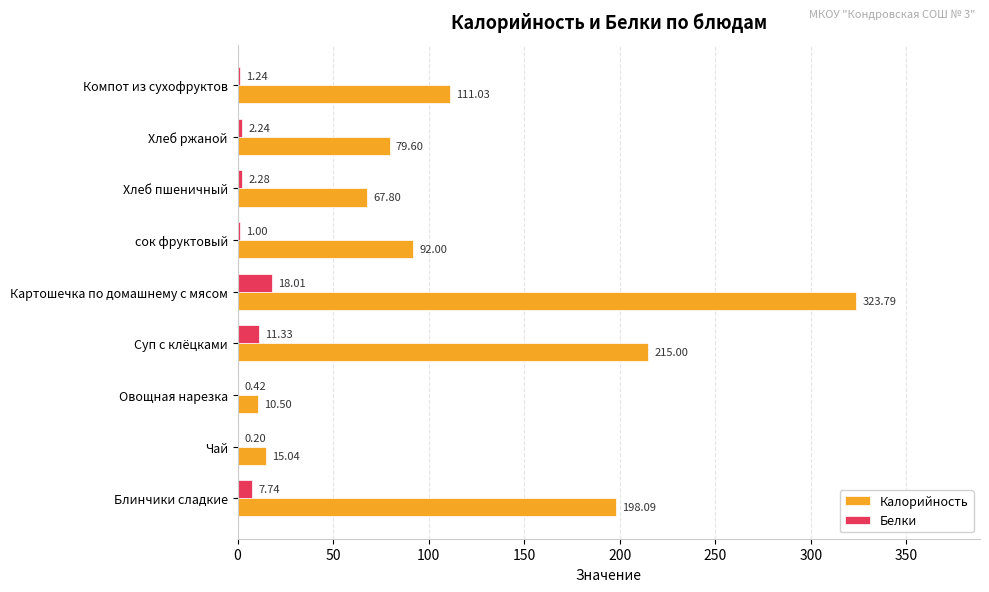

Which series changed the most between Овощная нарезка and Компот из сухофруктов?

Калорийность